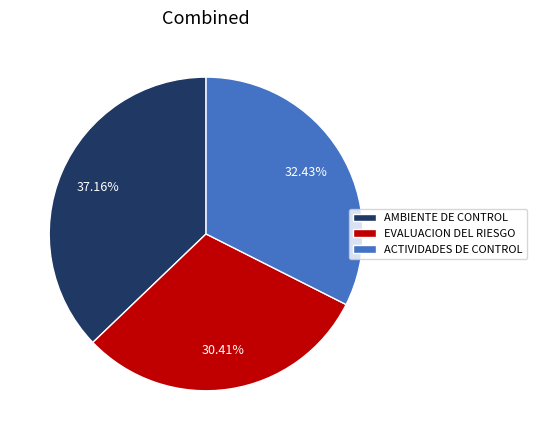

To the nearest percent, what is the average slice percentage?

33%